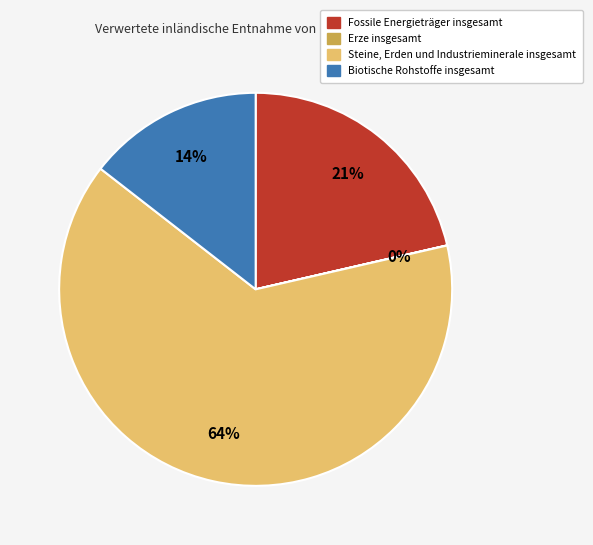

To the nearest percent, what percentage of the pie is Fossile Energieträger insgesamt?

21%